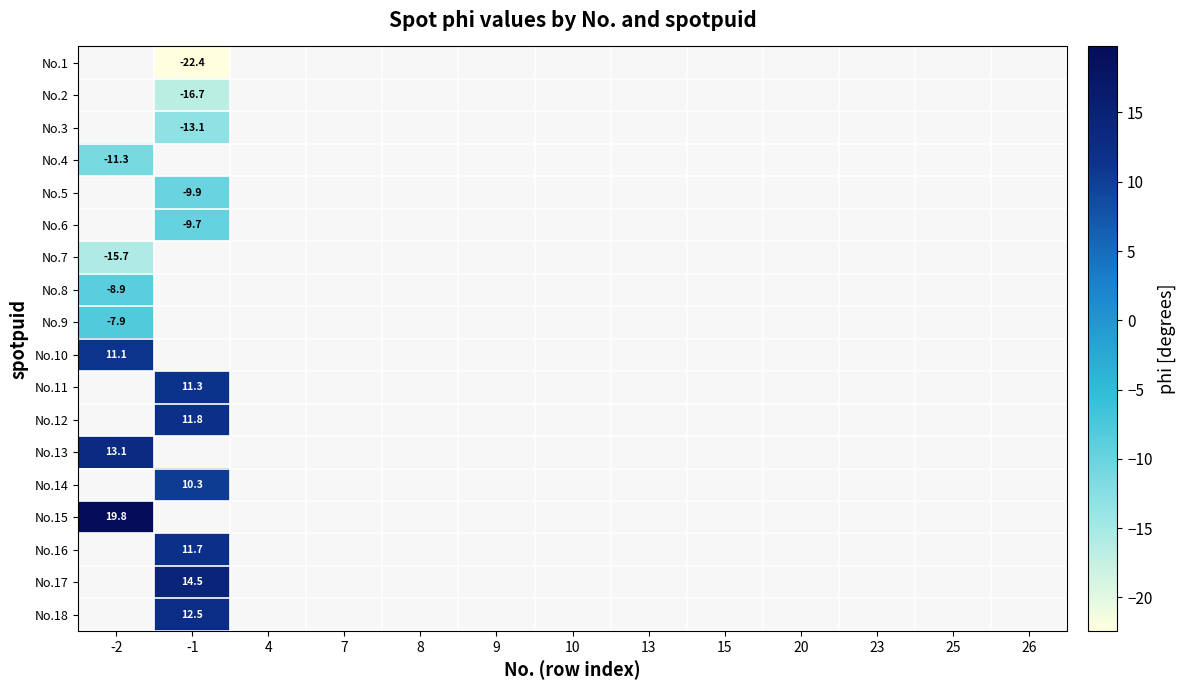

How many categories are shown in the chart?

13